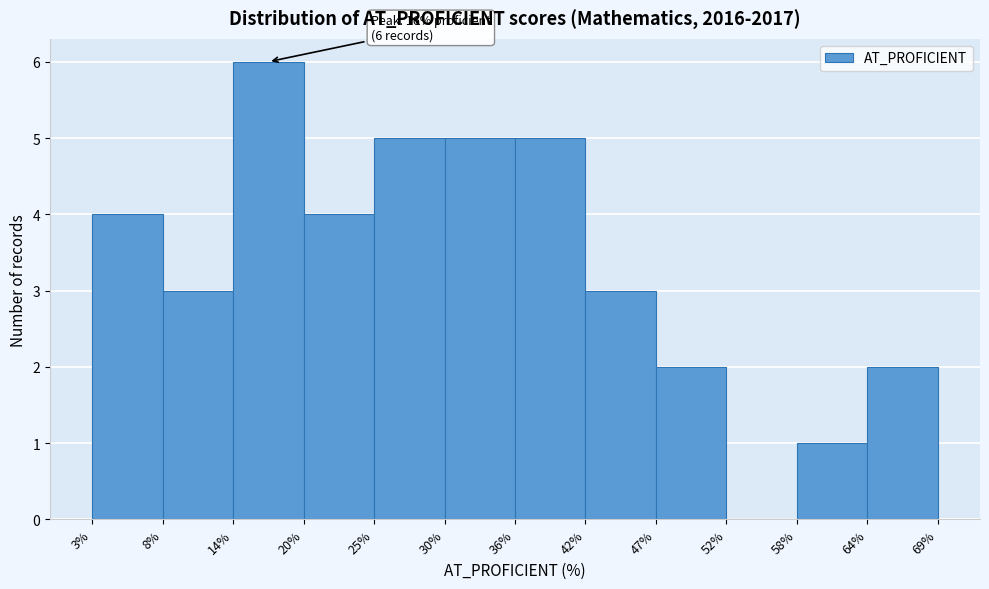

Which range on the x-axis has the tallest bar?

14% to 20%